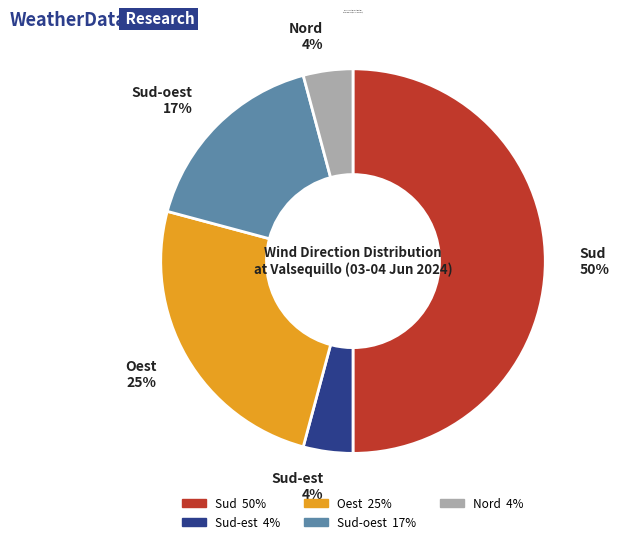

To the nearest percent, what is the difference between the largest and smallest slice percentages?

46%